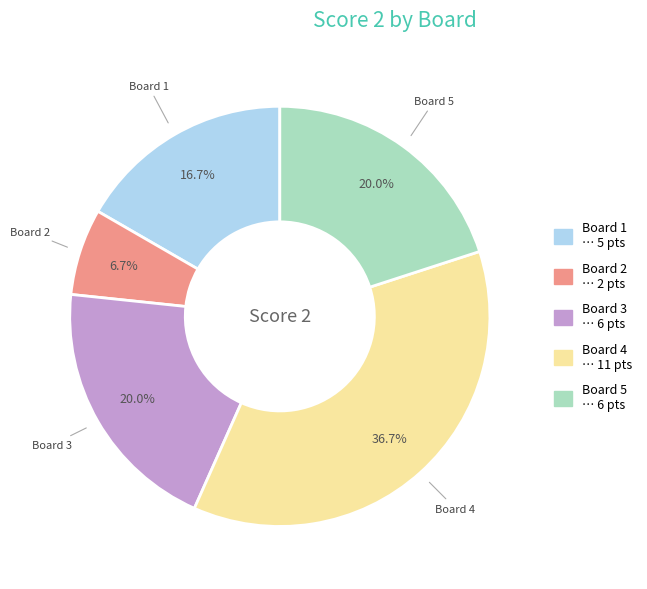

What percentage is the Board 1 slice, to the nearest percent?

17%